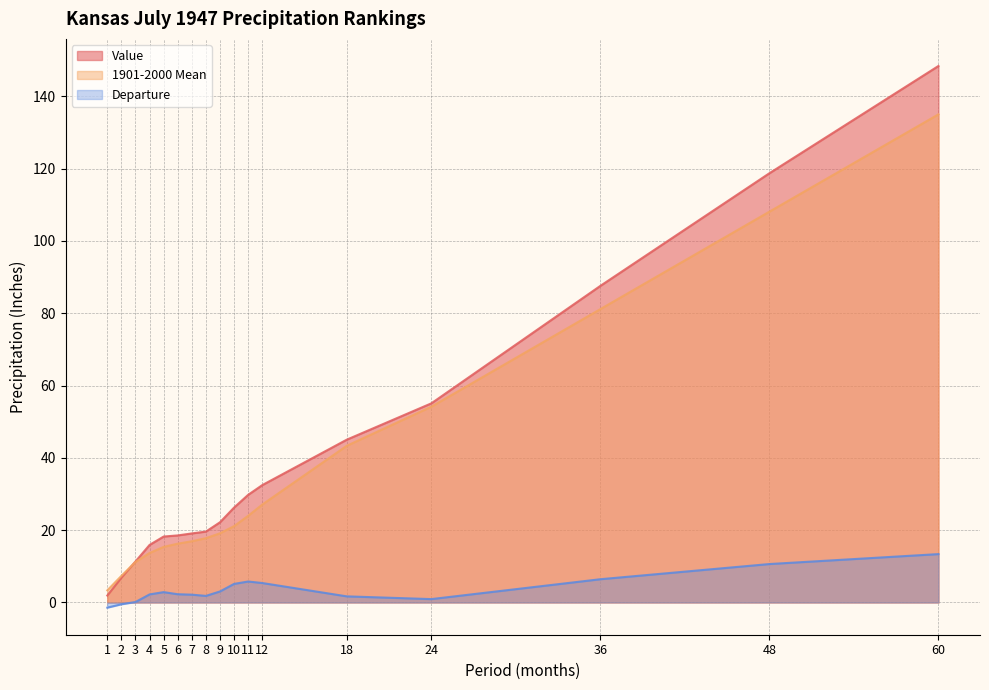

What is the value of the Departure point at the 15th from the left?

6.4